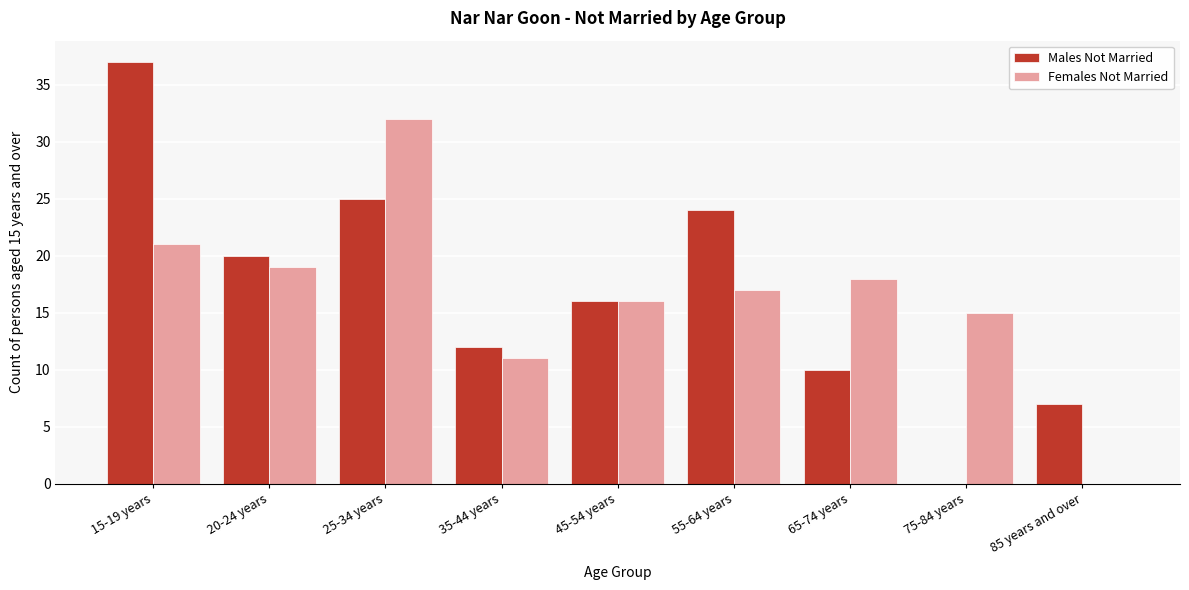

Reading right to left, list all the values displayed in this chart.

Males Not Married: 85 years and over=7	75-84 years=0	65-74 years=10	55-64 years=24	45-54 years=16	35-44 years=12	25-34 years=25	20-24 years=20	15-19 years=37
Females Not Married: 85 years and over=0	75-84 years=15	65-74 years=18	55-64 years=17	45-54 years=16	35-44 years=11	25-34 years=32	20-24 years=19	15-19 years=21